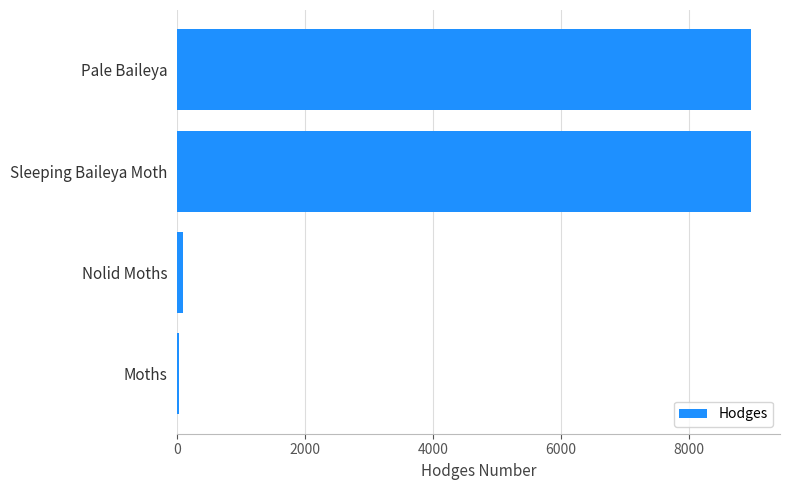

What is the greatest value displayed?

8972.0